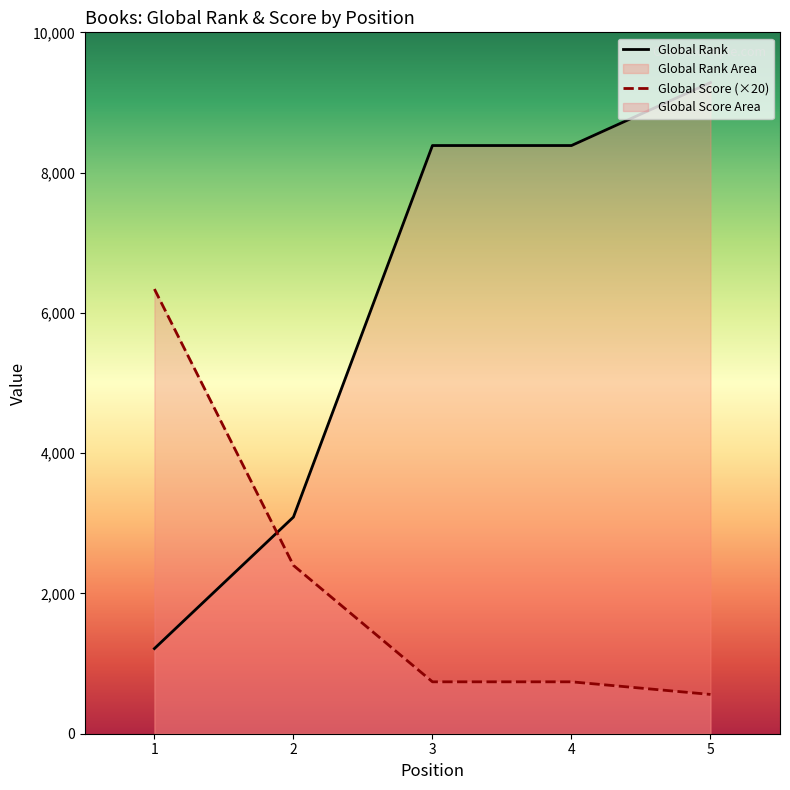

What is the difference between the highest and lowest values at 3?

7646